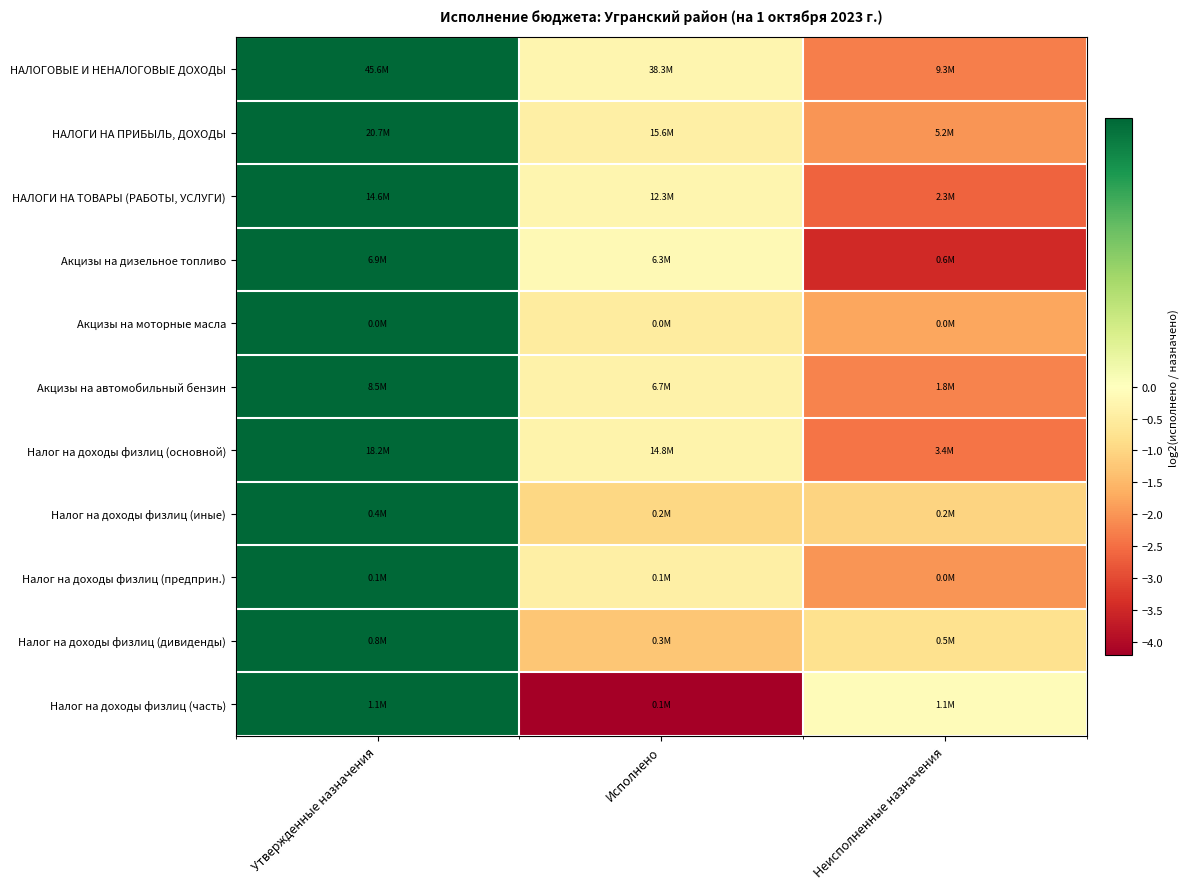

Reading left to right, what are all the values shown in this chart?

НАЛОГОВЫЕ И НЕНАЛОГОВЫЕ ДОХОДЫ: Утвержденные назначения=0.0	Исполнено=-0.3	Неисполненные назначения=-2.3
НАЛОГИ НА ПРИБЫЛЬ, ДОХОДЫ: Утвержденные назначения=0.0	Исполнено=-0.4	Неисполненные назначения=-2.0
НАЛОГИ НА ТОВАРЫ (РАБОТЫ, УСЛУГИ): Утвержденные назначения=0.0	Исполнено=-0.2	Неисполненные назначения=-2.7
Акцизы на дизельное топливо: Утвержденные назначения=0.0	Исполнено=-0.1	Неисполненные назначения=-3.5
Акцизы на моторные масла: Утвержденные назначения=0.0	Исполнено=-0.5	Неисполненные назначения=-1.8
Акцизы на автомобильный бензин: Утвержденные назначения=0.0	Исполнено=-0.4	Неисполненные назначения=-2.2
Налог на доходы физлиц (основной): Утвержденные назначения=0.0	Исполнено=-0.3	Неисполненные назначения=-2.4
Налог на доходы физлиц (иные): Утвержденные назначения=0.0	Исполнено=-1.0	Неисполненные назначения=-1.0
Налог на доходы физлиц (предприн.): Утвержденные назначения=0.0	Исполнено=-0.4	Неисполненные назначения=-2.0
Налог на доходы физлиц (дивиденды): Утвержденные назначения=0.0	Исполнено=-1.3	Неисполненные назначения=-0.8
Налог на доходы физлиц (часть): Утвержденные назначения=0.0	Исполнено=-4.2	Неисполненные назначения=-0.1